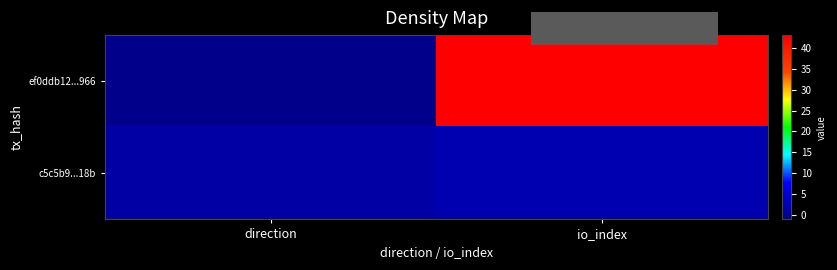

Reading left to right, what are all the values shown in this chart?

ef0ddb12...966: direction=-1	io_index=43
c5c5b9...18b: direction=1	io_index=2